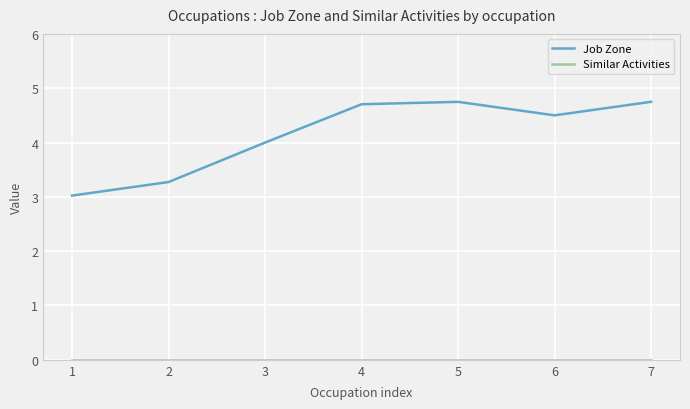

What is the maximum value shown in the chart?

4.7